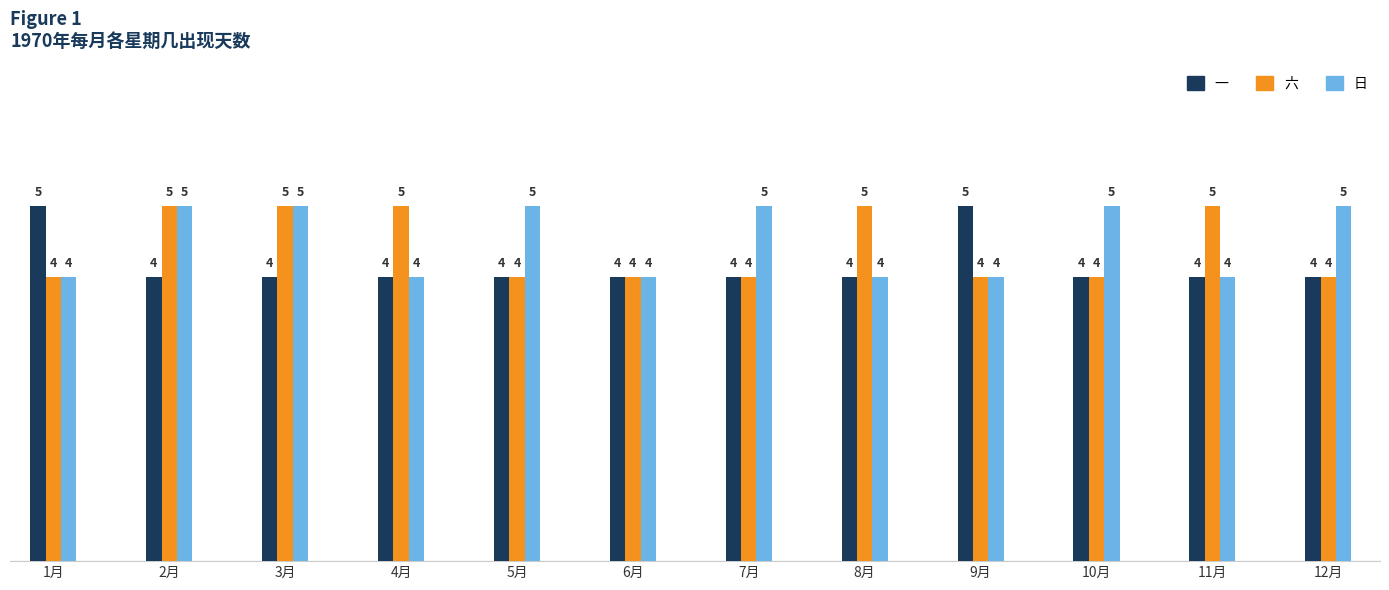

What is the maximum value shown in the chart?

5